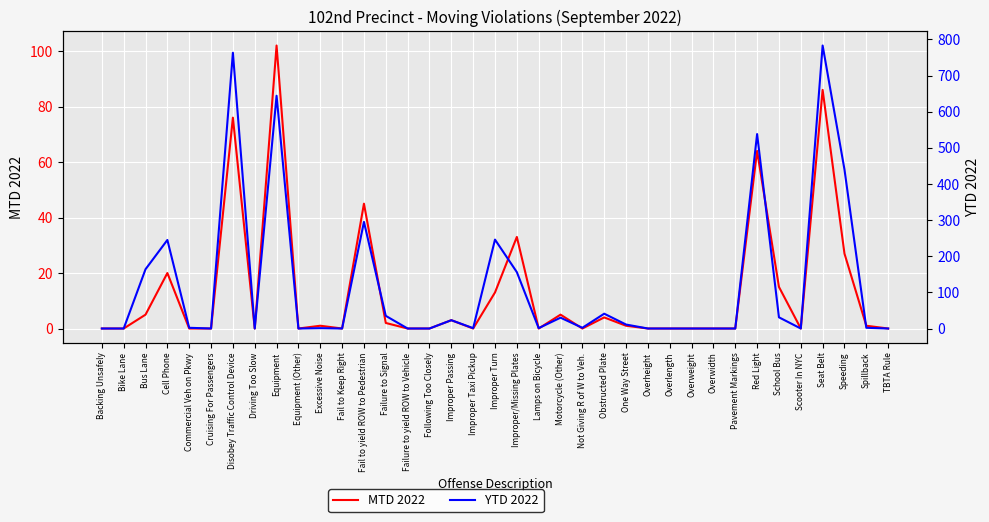

What is the label of the 4th point from the left?

Cell Phone